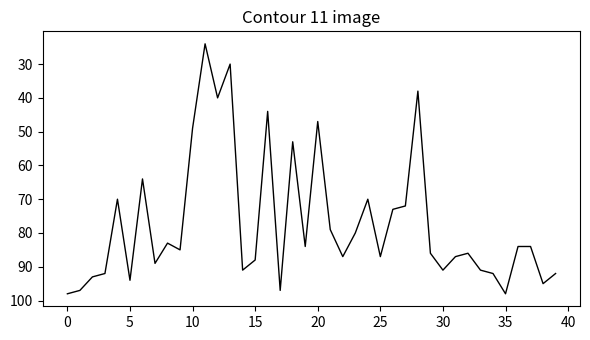

What is the difference between the maximum and minimum values?

74